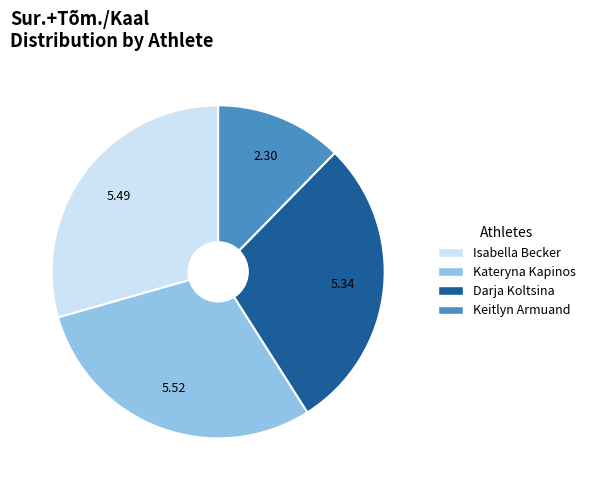

Is there any slice that represents more than half of the pie?

No